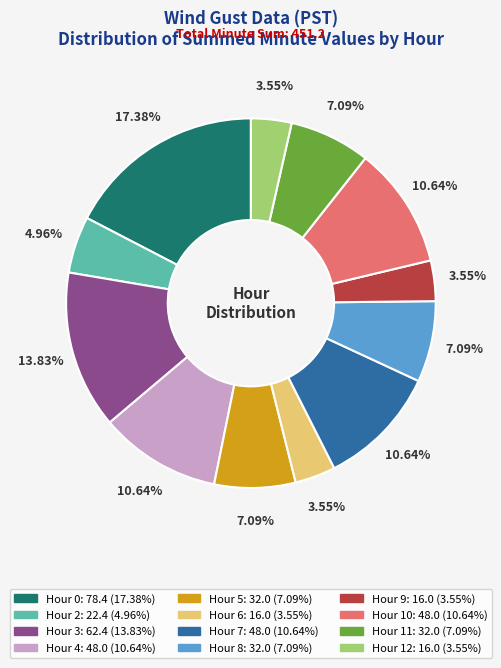

The Hour 0 slice represents 17% of the pie. True or false?

True